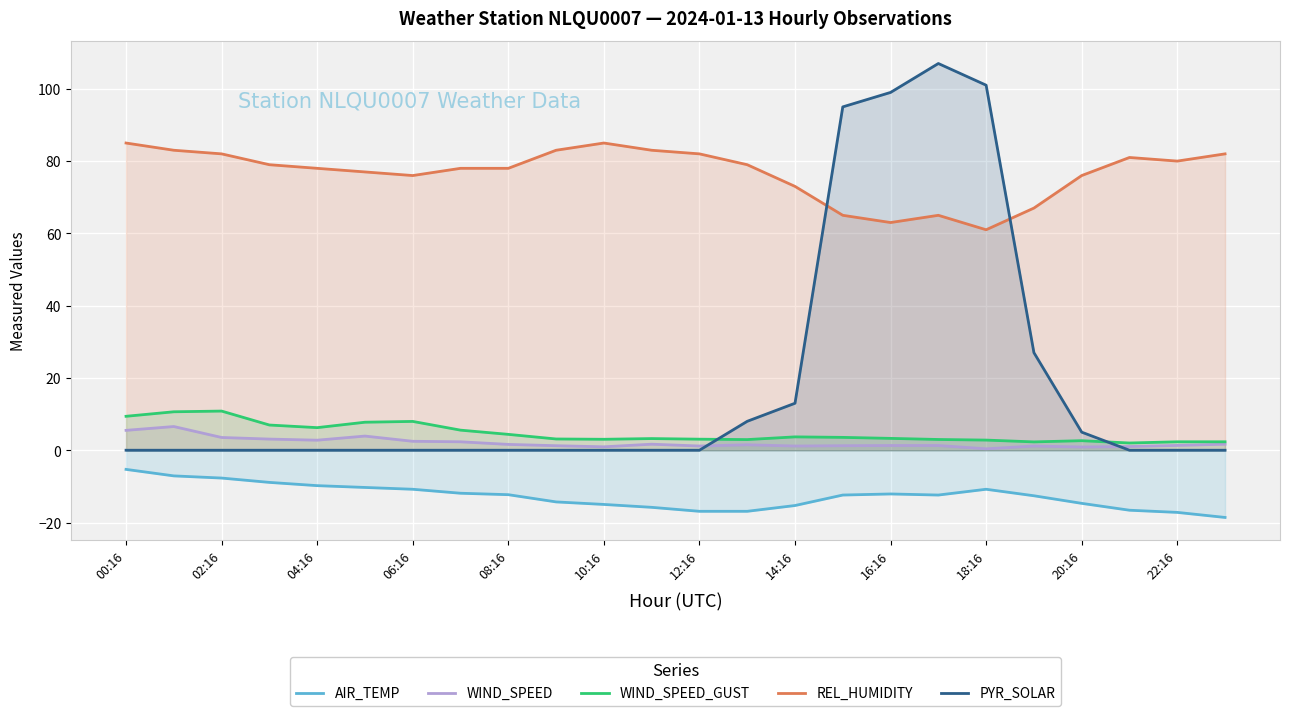

What is the spread (max minus min) of values at 02:16?

89.7